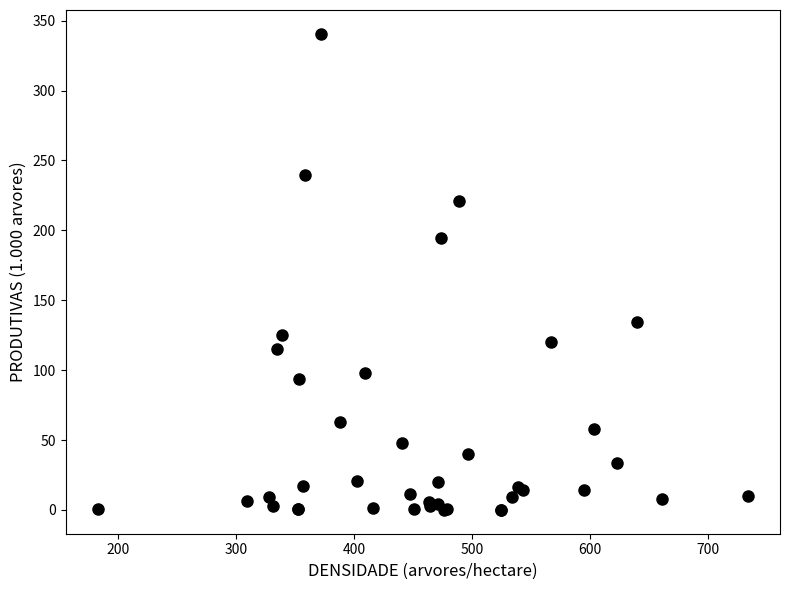

What Y value in the scatter plot is closest to 170?

194.2